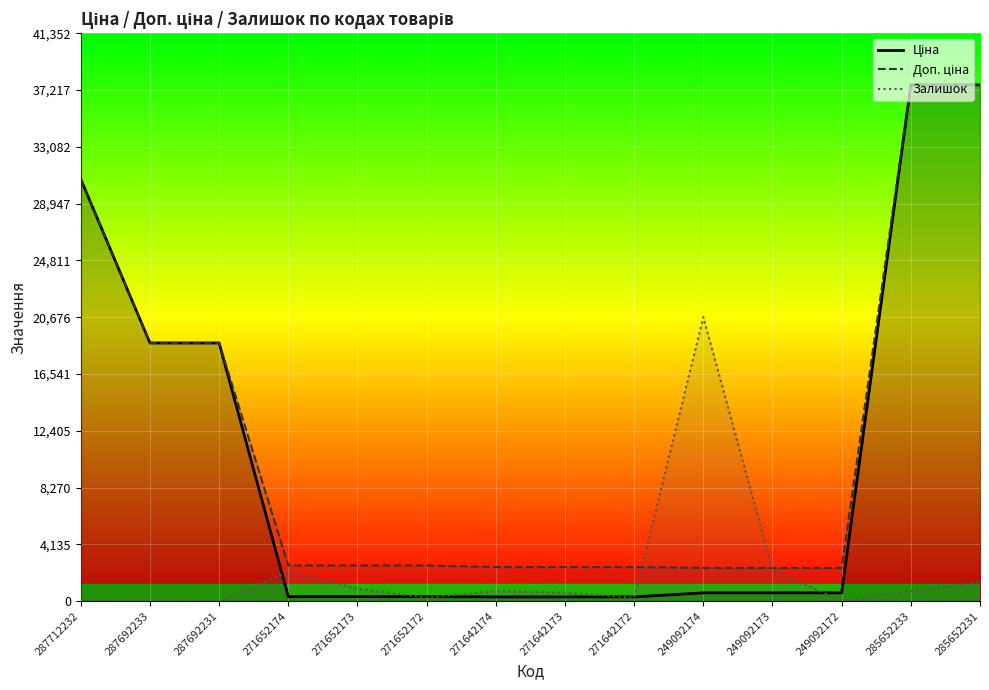

Which has a higher value, 271652173 or 285652231?

285652231